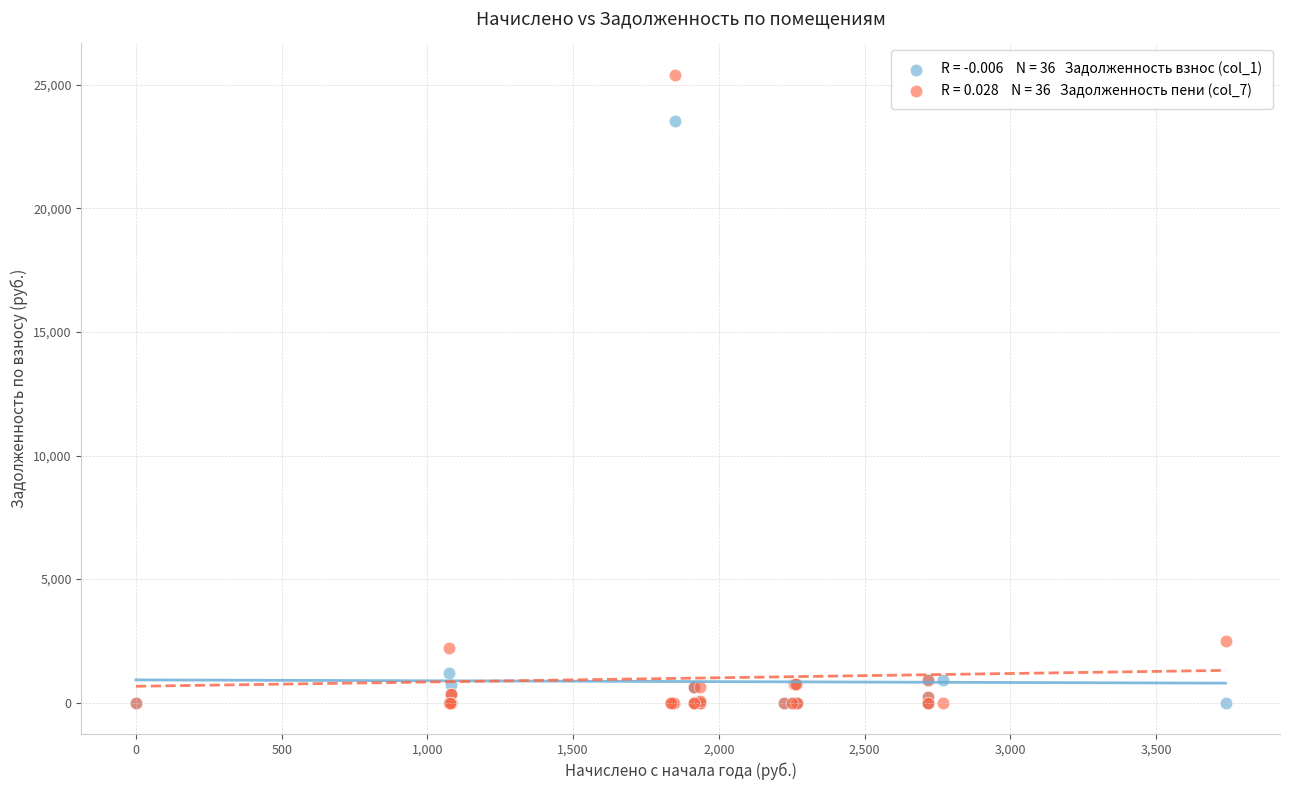

Across all series, what Y value is closest to 12702?

2492.4